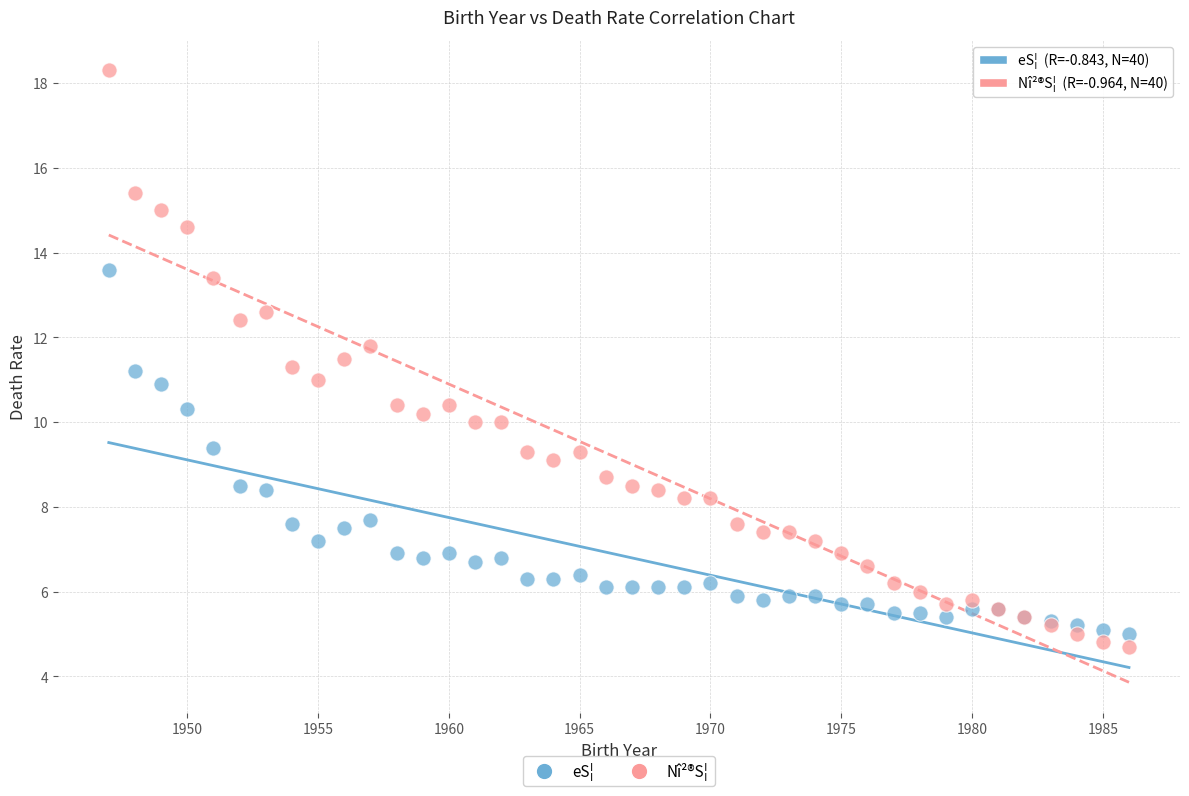

Which series has the widest spread of Y values?

Nî²®S¦